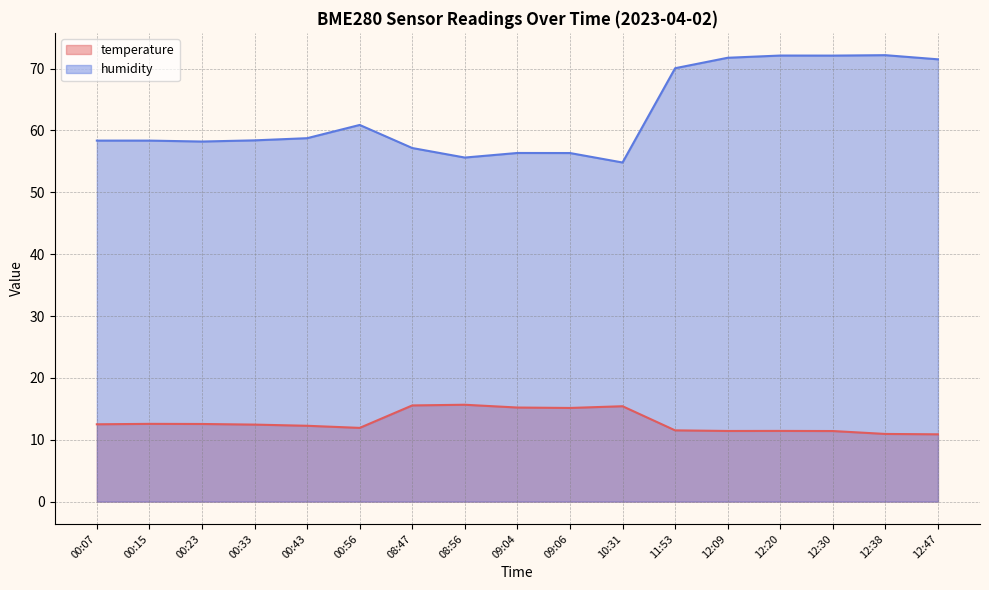

In temperature, how many points are lower than both neighbors (excluding endpoints)?

3